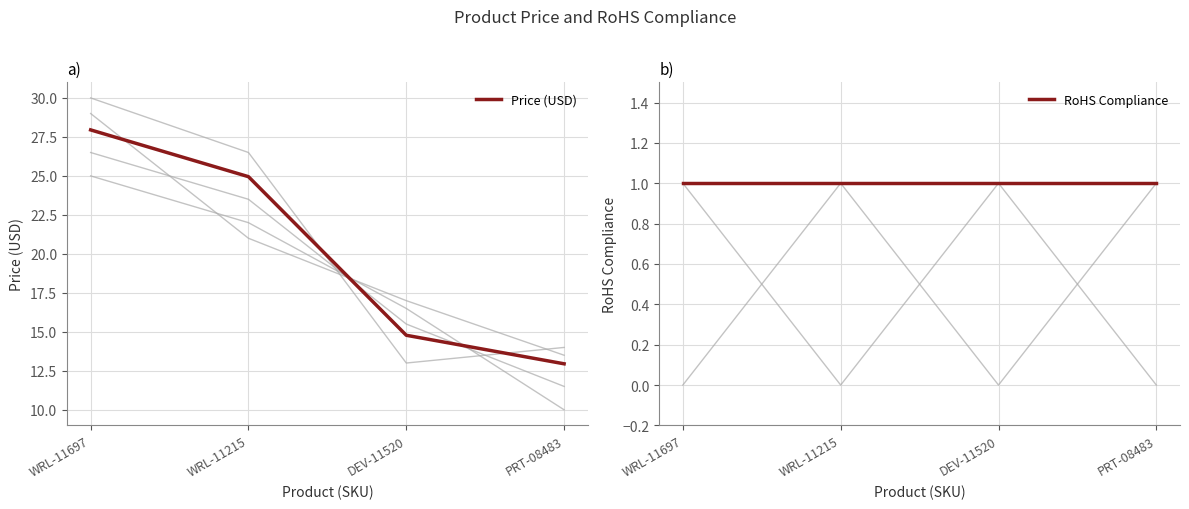

Is the value of RoHS Compliance at WRL-11215 greater than the value of Price (USD) at WRL-11697?

No